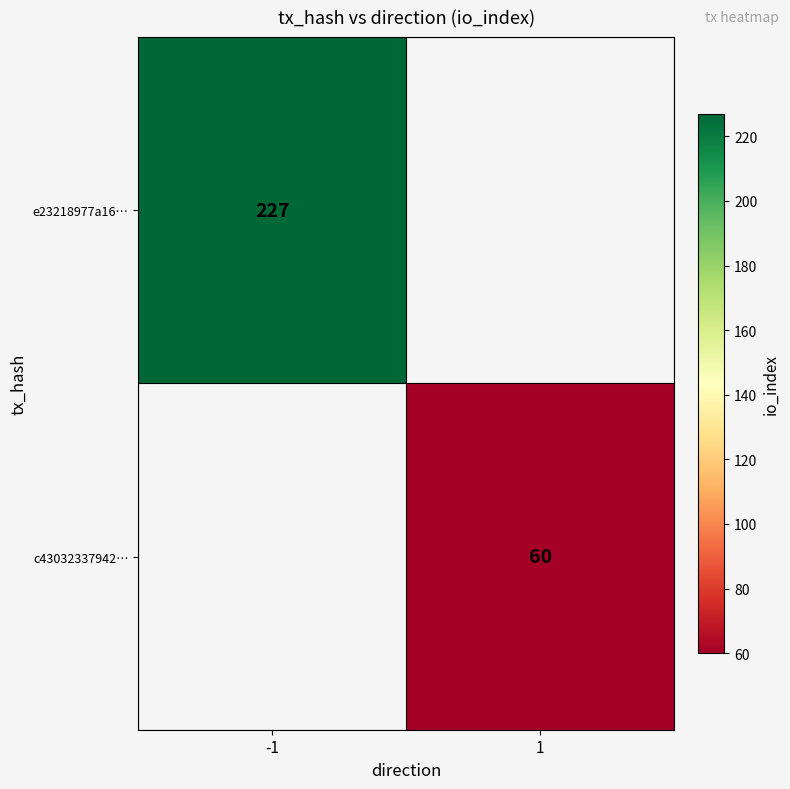

Is the value of e23218977a16… at -1 greater than the value of c43032337942… at 1?

Yes